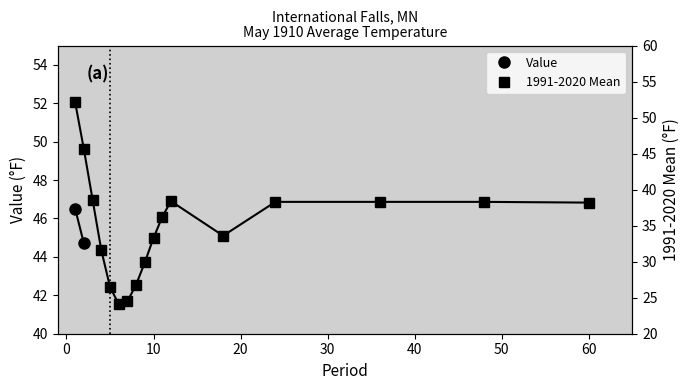

The chart shows a value of 54.0 at 20. True or false?

False